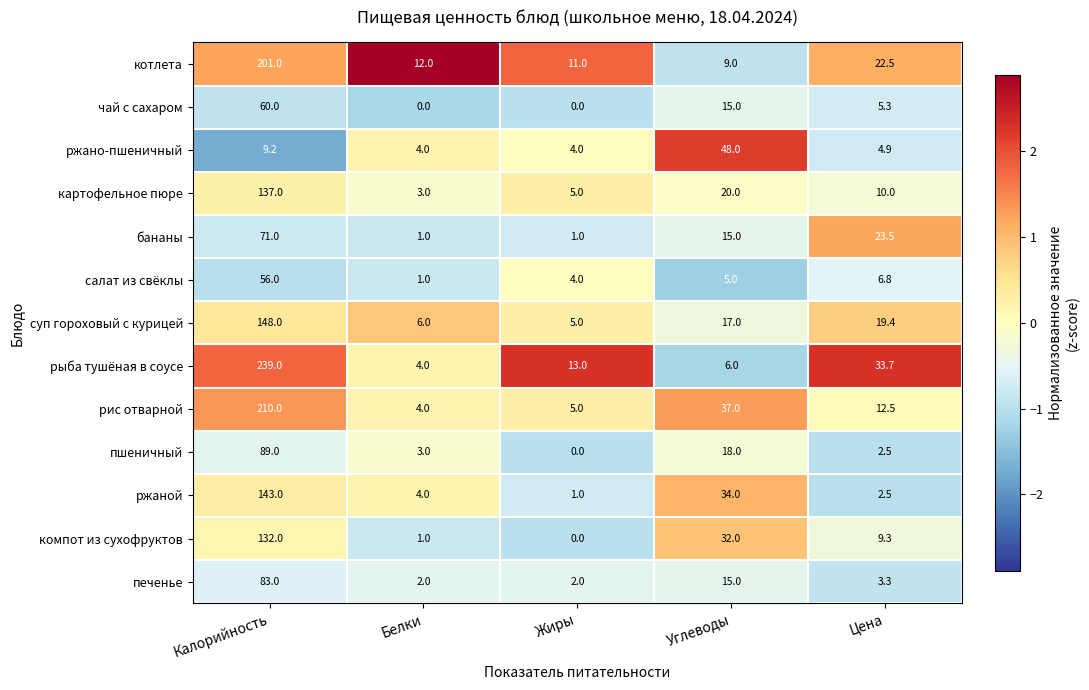

How many values in the салат из свёклы series are below 5?

2